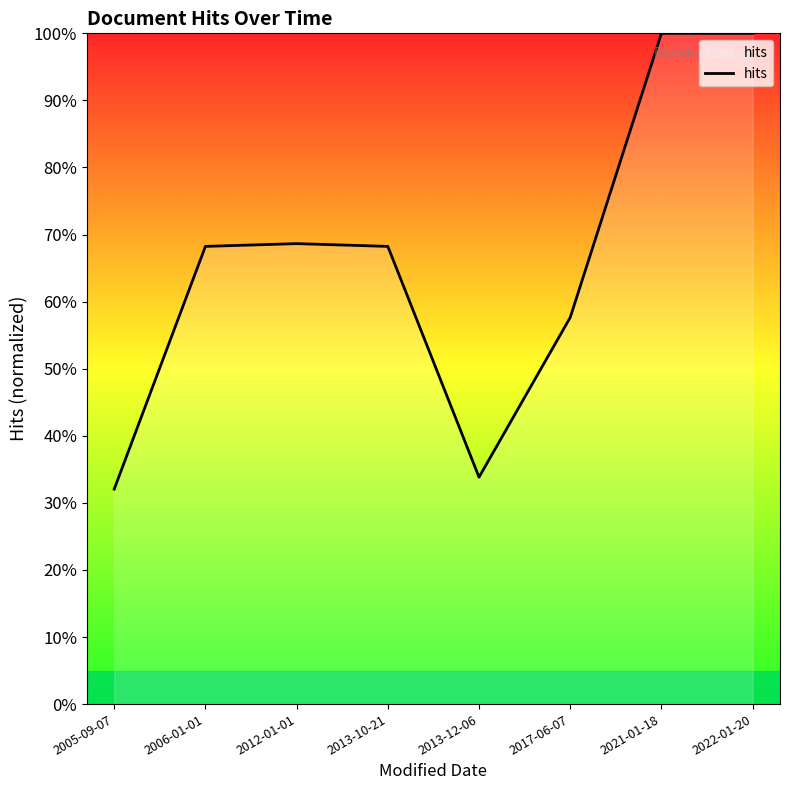

What position from the right is 2006-01-01?

7